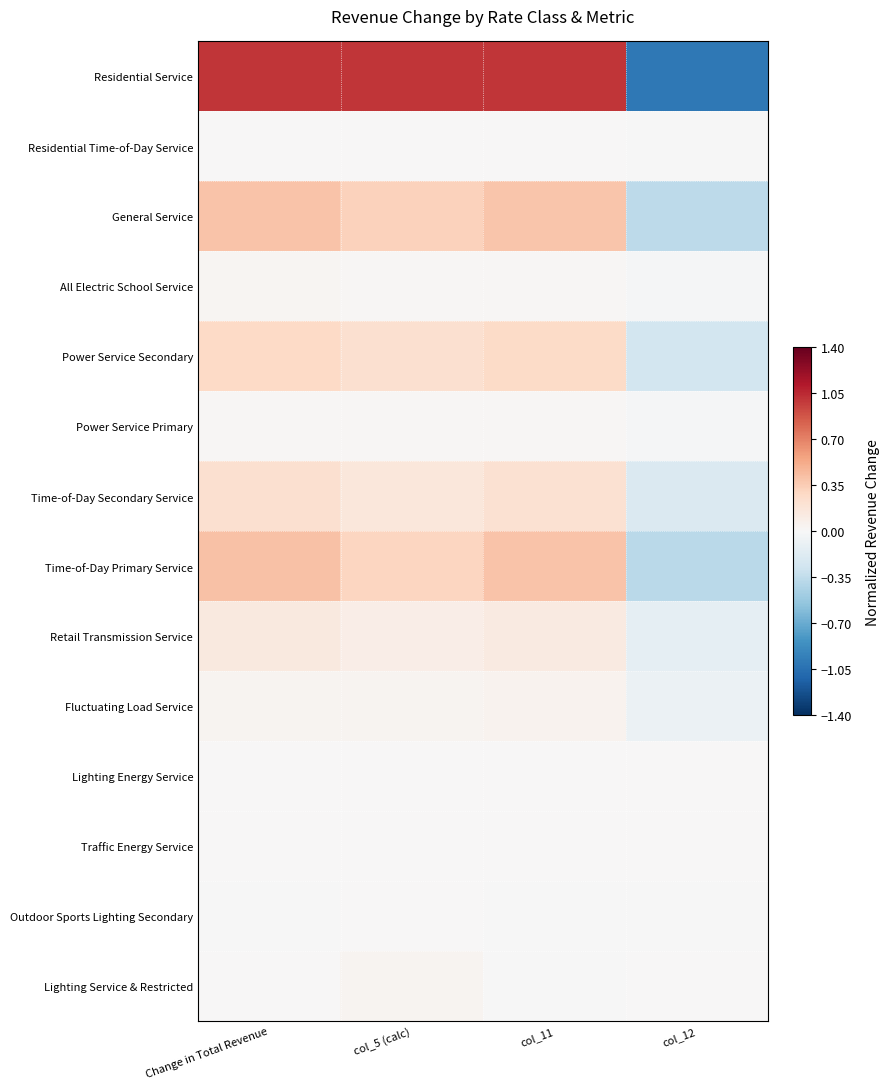

Reading left to right, list all the values displayed in this chart.

Residential Service: Change in Total Revenue=1.0	col_5 (calc)=1.0	col_11=1.0	col_12=-1.0
Residential Time-of-Day Service: Change in Total Revenue=0.0	col_5 (calc)=0.0	col_11=0.0	col_12=-0.0
General Service: Change in Total Revenue=0.4	col_5 (calc)=0.3	col_11=0.4	col_12=-0.4
All Electric School Service: Change in Total Revenue=0.0	col_5 (calc)=0.0	col_11=0.0	col_12=-0.0
Power Service Secondary: Change in Total Revenue=0.3	col_5 (calc)=0.2	col_11=0.3	col_12=-0.3
Power Service Primary: Change in Total Revenue=0.0	col_5 (calc)=0.0	col_11=0.0	col_12=-0.0
Time-of-Day Secondary Service: Change in Total Revenue=0.2	col_5 (calc)=0.2	col_11=0.2	col_12=-0.2
Time-of-Day Primary Service: Change in Total Revenue=0.4	col_5 (calc)=0.3	col_11=0.4	col_12=-0.4
Retail Transmission Service: Change in Total Revenue=0.1	col_5 (calc)=0.1	col_11=0.1	col_12=-0.1
Fluctuating Load Service: Change in Total Revenue=0.0	col_5 (calc)=0.0	col_11=0.1	col_12=-0.1
Lighting Energy Service: Change in Total Revenue=0.0	col_5 (calc)=0.0	col_11=0.0	col_12=0.0
Traffic Energy Service: Change in Total Revenue=0.0	col_5 (calc)=0.0	col_11=0.0	col_12=0.0
Outdoor Sports Lighting Secondary: Change in Total Revenue=-0.0	col_5 (calc)=0.0	col_11=-0.0	col_12=-0.0
Lighting Service & Restricted: Change in Total Revenue=0.0	col_5 (calc)=0.0	col_11=-0.0	col_12=0.0